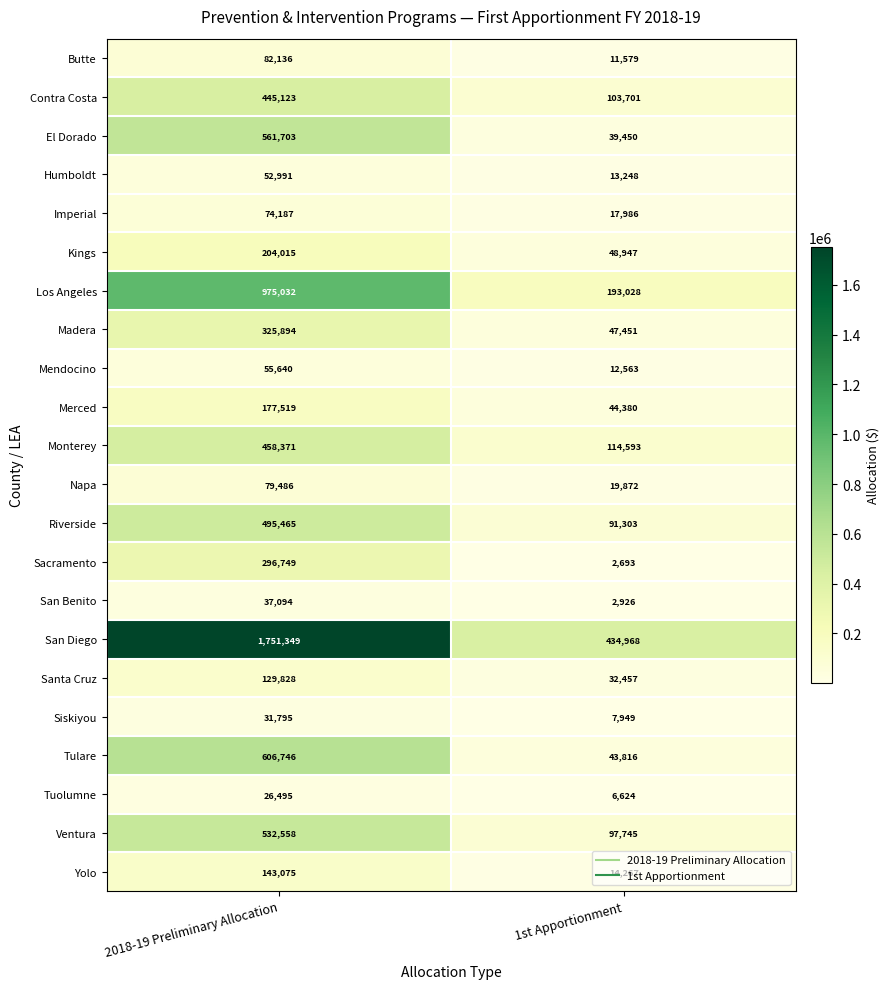

What is the difference between the Madera values at 2018-19 Preliminary Allocation and 1st Apportionment?

278443